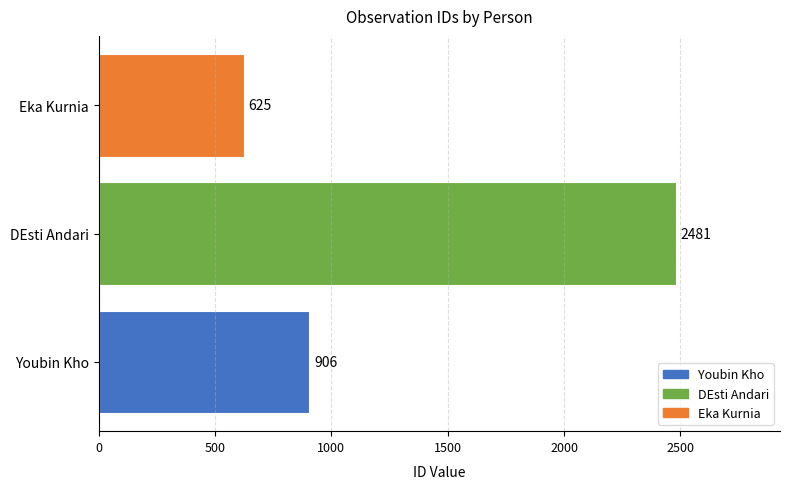

Read the value at Youbin Kho.

906